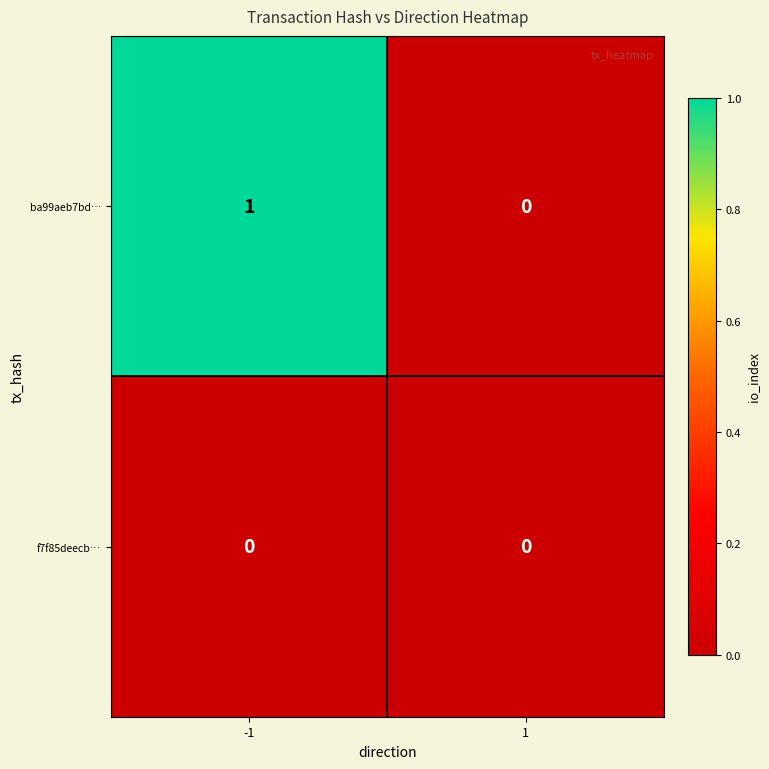

Which series has the largest range (max minus min)?

ba99aeb7bd…